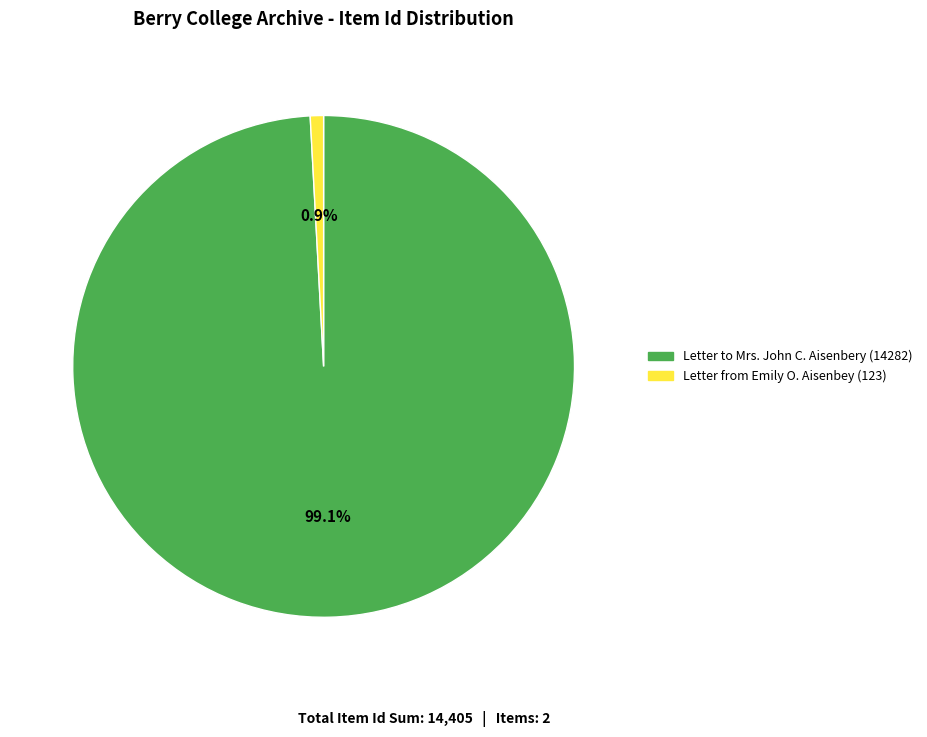

Rank the categories by value from lowest to highest.

Letter from Emily O. Aisenbey (123), Letter to Mrs. John C. Aisenbery (14282)